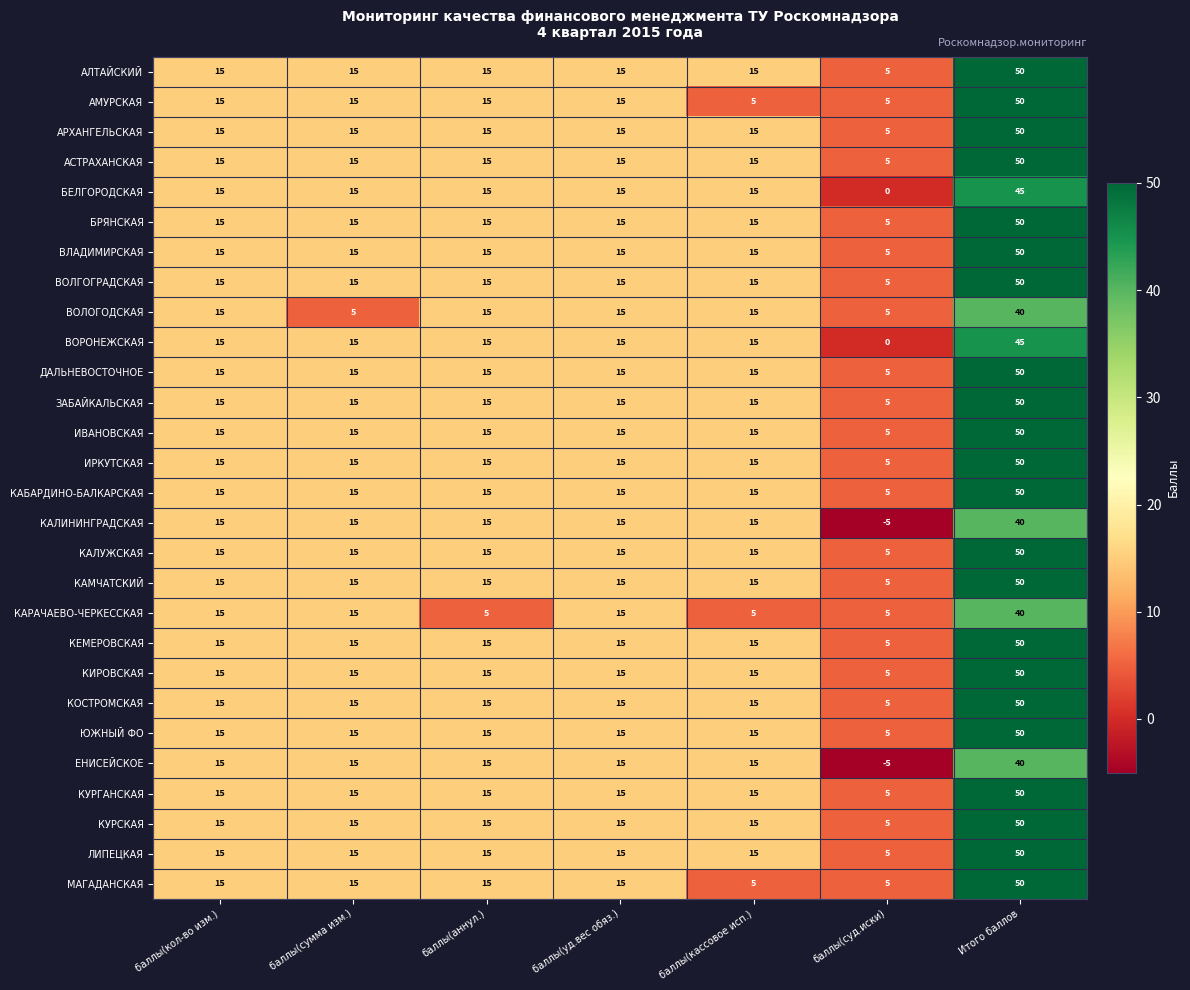

What is the spread (max minus min) of values at Итого баллов?

10